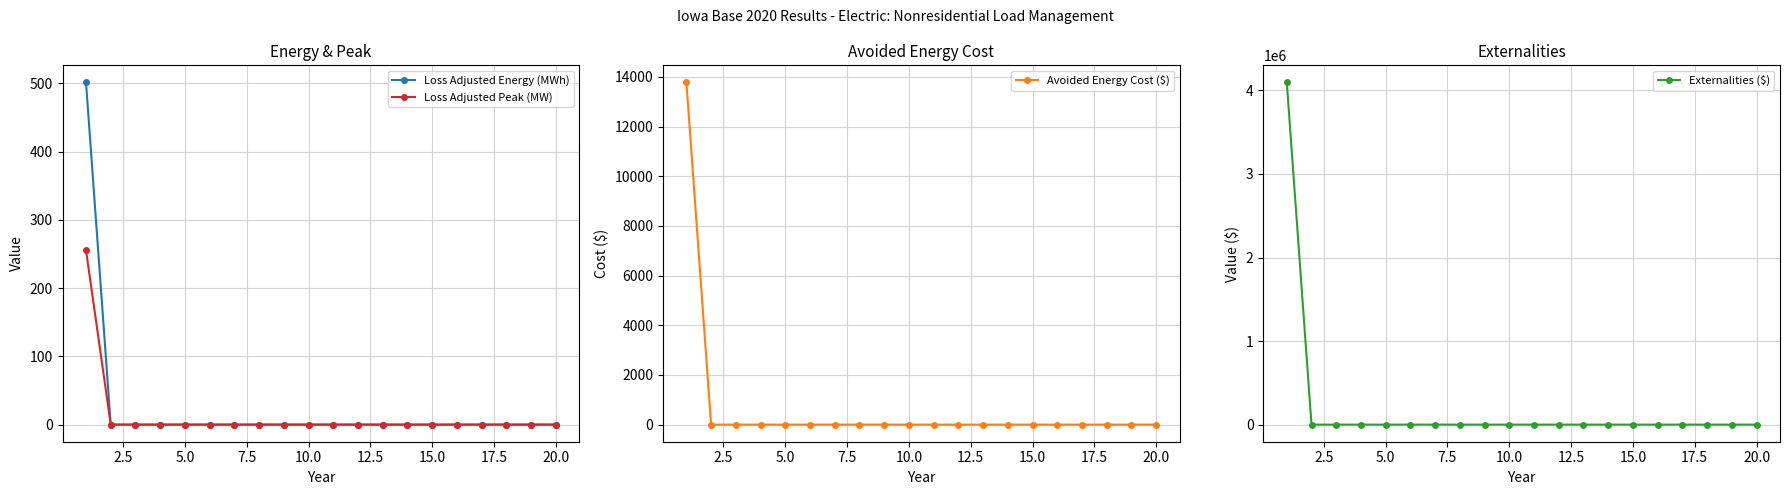

The Externalities ($) series shows 0.0 at 10.0. True or false?

True